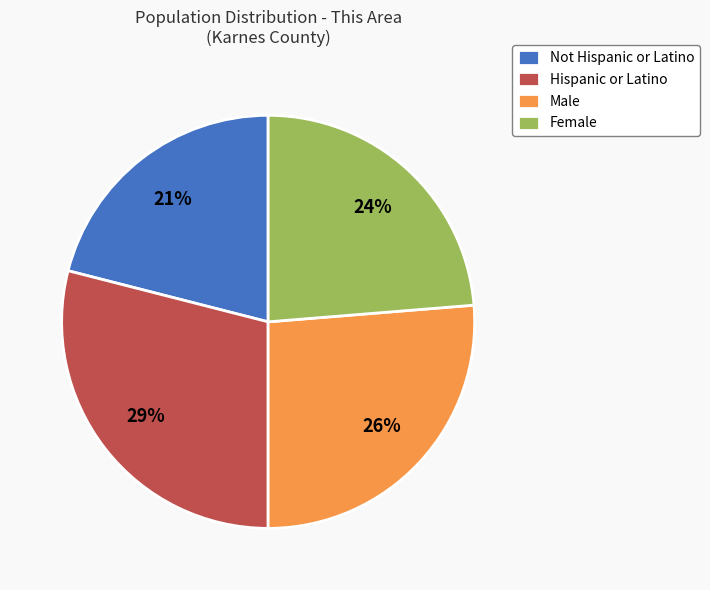

What is the smallest slice in the pie chart?

Not Hispanic or Latino